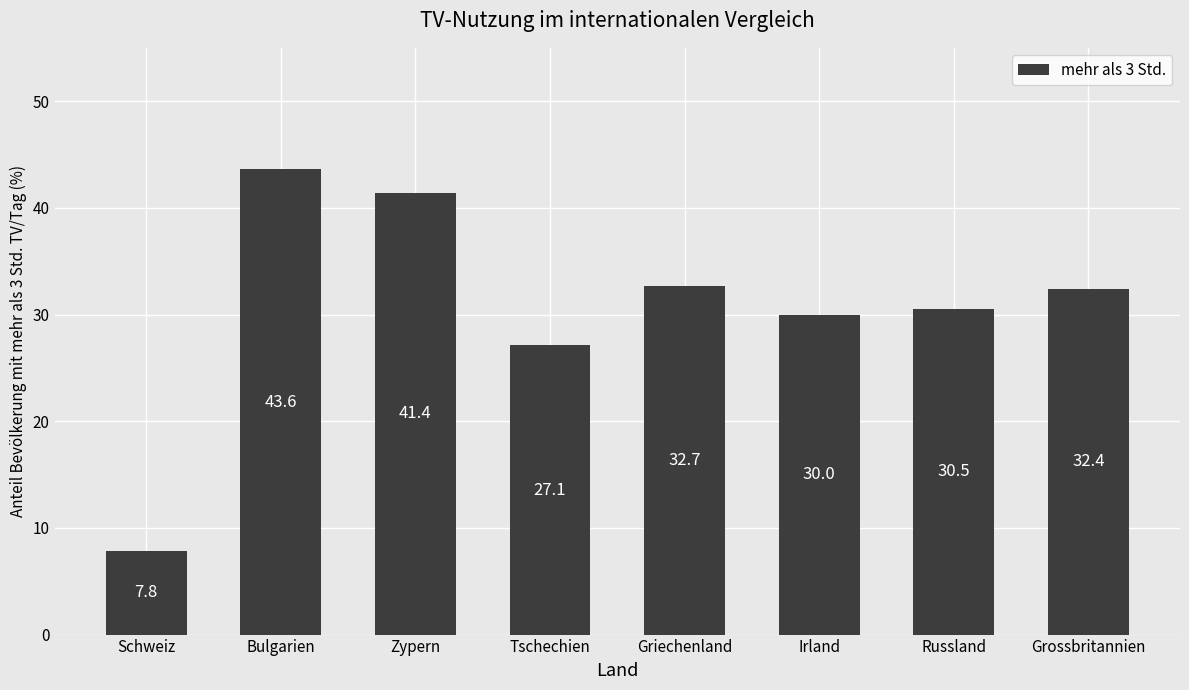

Is it true that the value at Irland is 30.0?

True